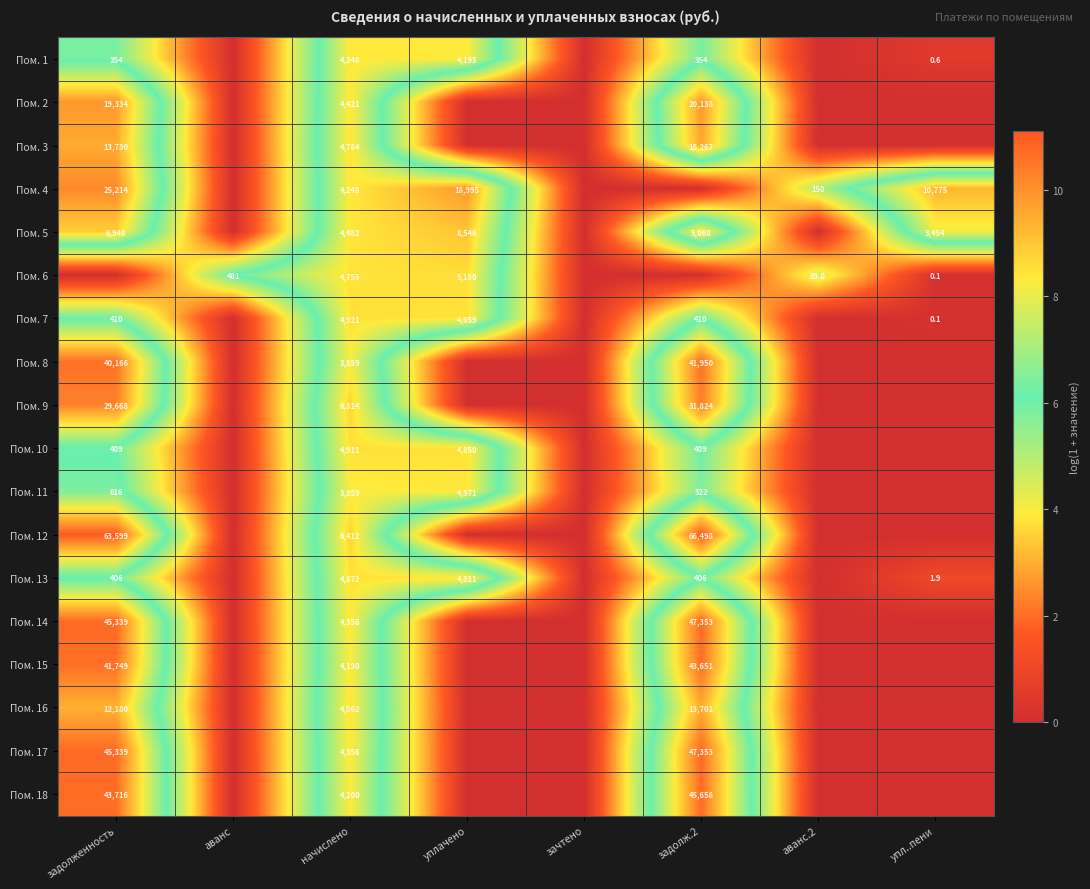

The Пом. 11 series shows 616.0 at задолженность. True or false?

True